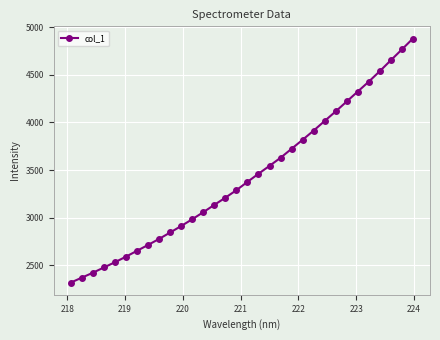

Reading left to right, transcribe all the data shown in this chart.

2320.4	2372.0	2423.6	2478.8	2533.7	2592.3	2654.0	2715.2	2778.5	2845.6	2913.7	2984.7	3058.6	3135.4	3210.7	3289.2	3376.5	3461.5	3544.4	3629.1	3723.4	3818.0	3914.1	4015.3	4115.4	4219.5	4323.7	4427.5	4537.4	4651.7	4764.7	4879.4